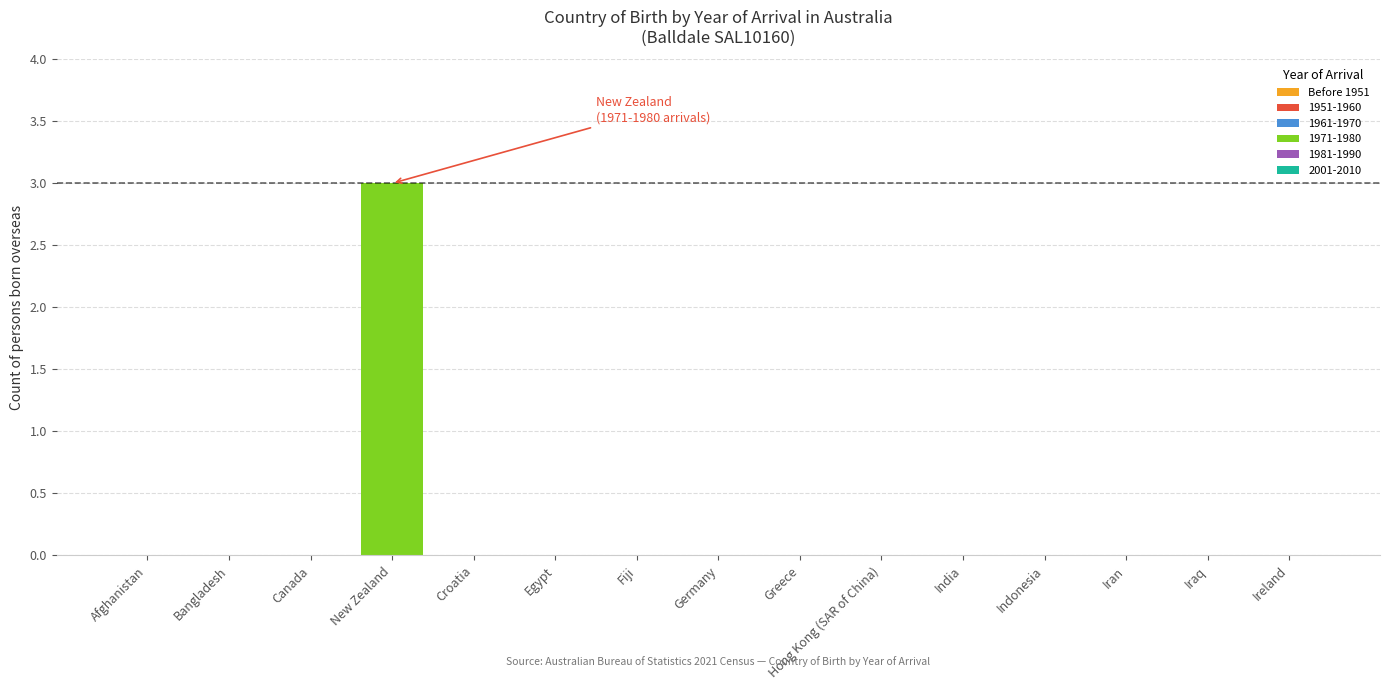

How many data points does each series have?

15